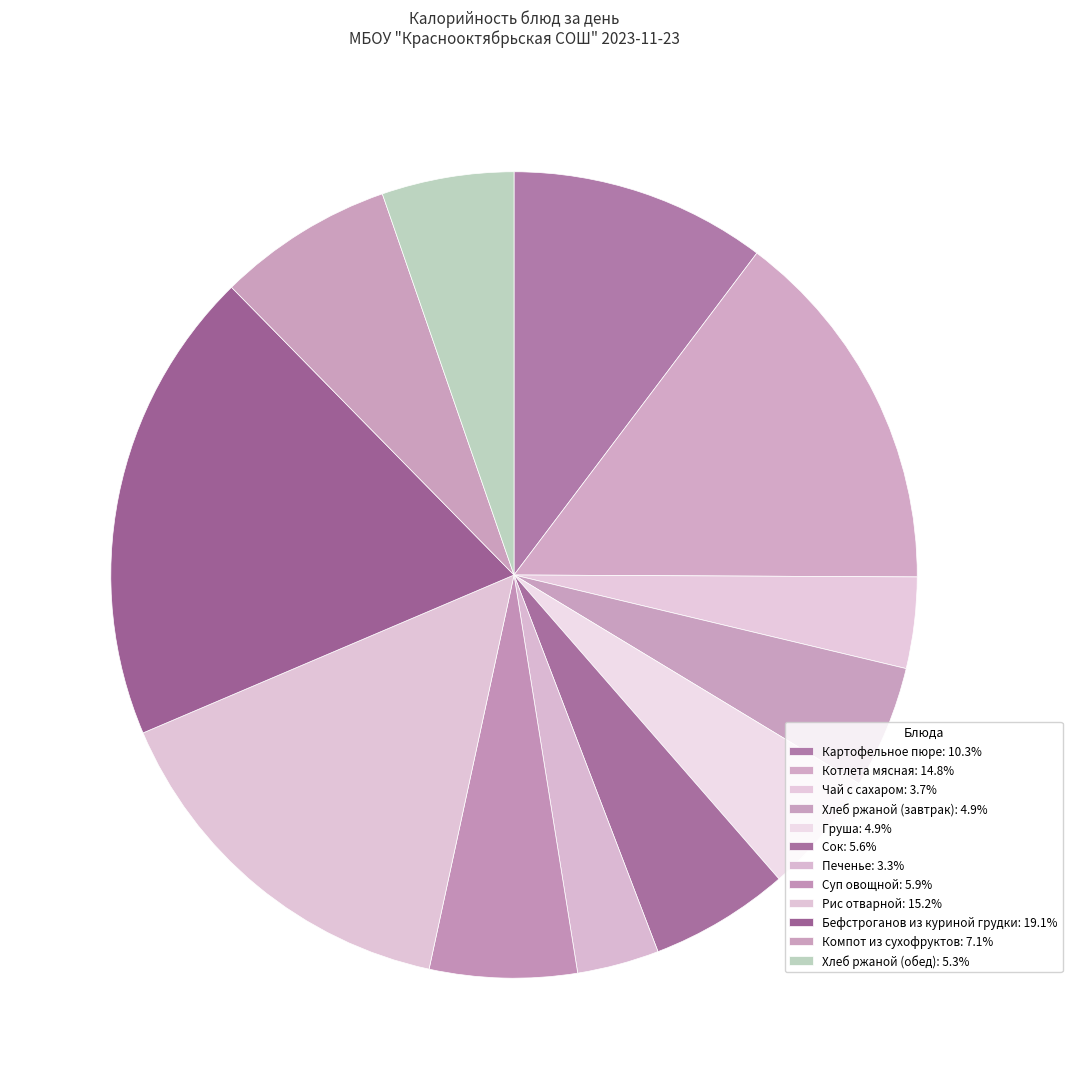

What is the change in value from Сок to Хлеб ржаной (обед)?

-5.0